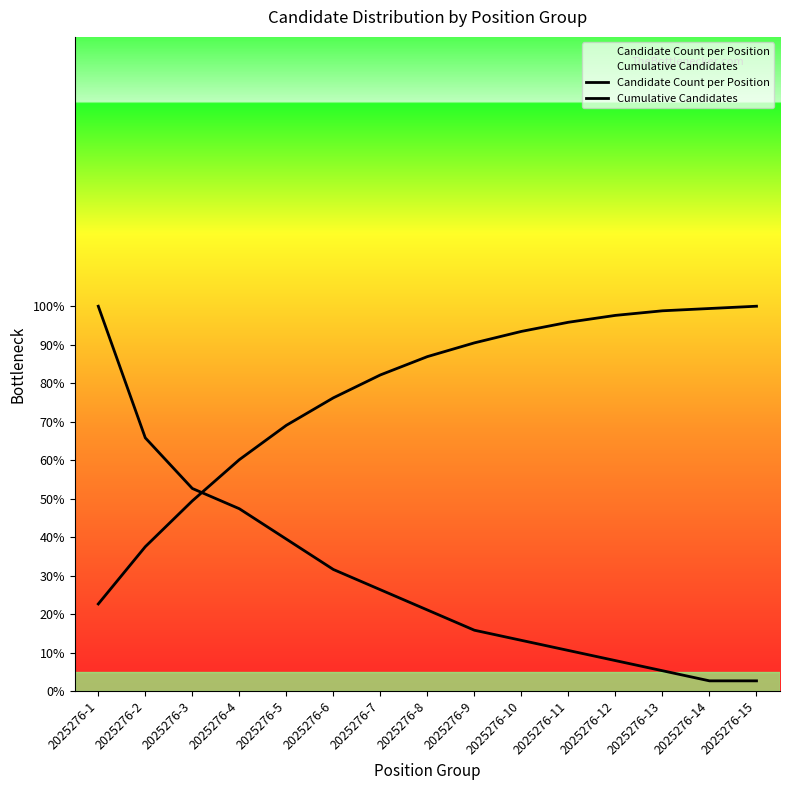

What is the greatest value displayed?

100.0